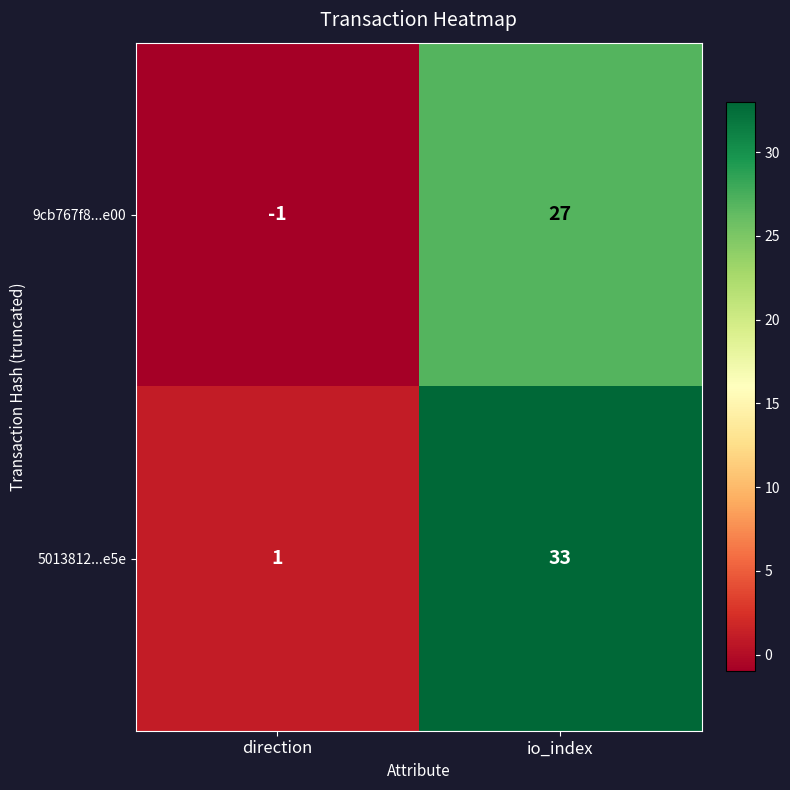

Is it true that 9cb767f8...e00 equals 37 at io_index?

False